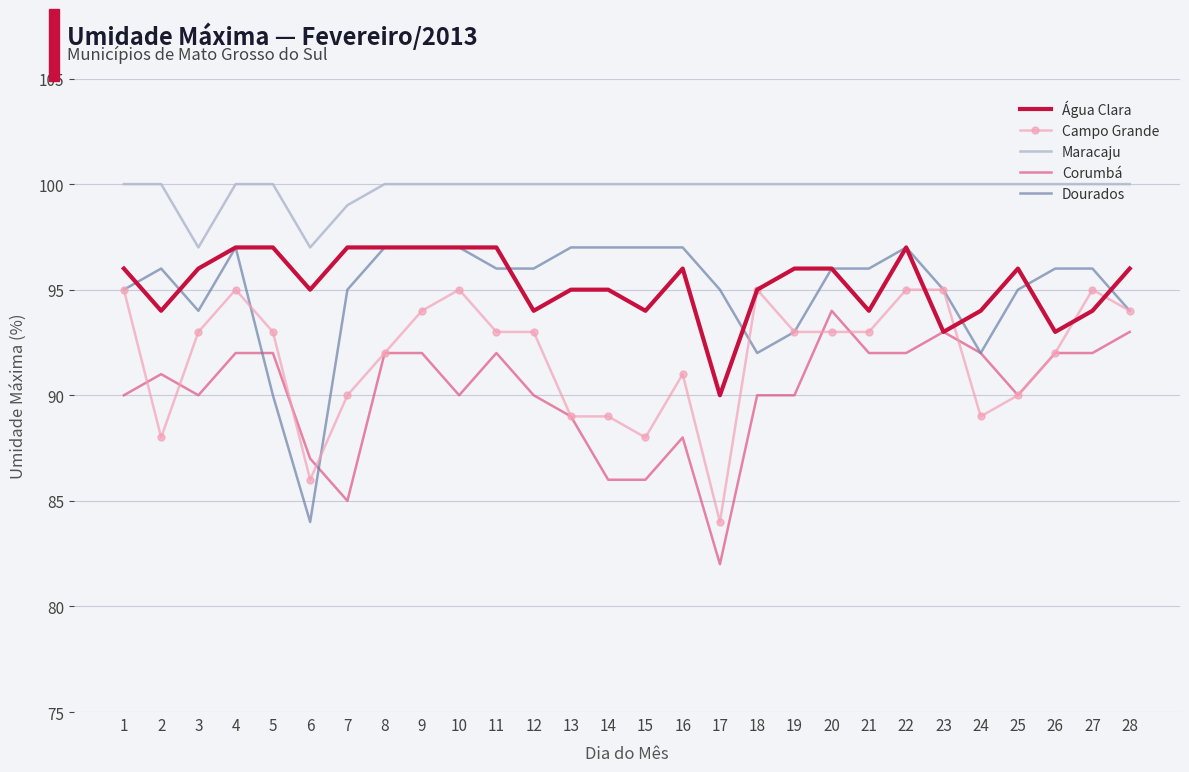

What is the maximum value for Maracaju?

100